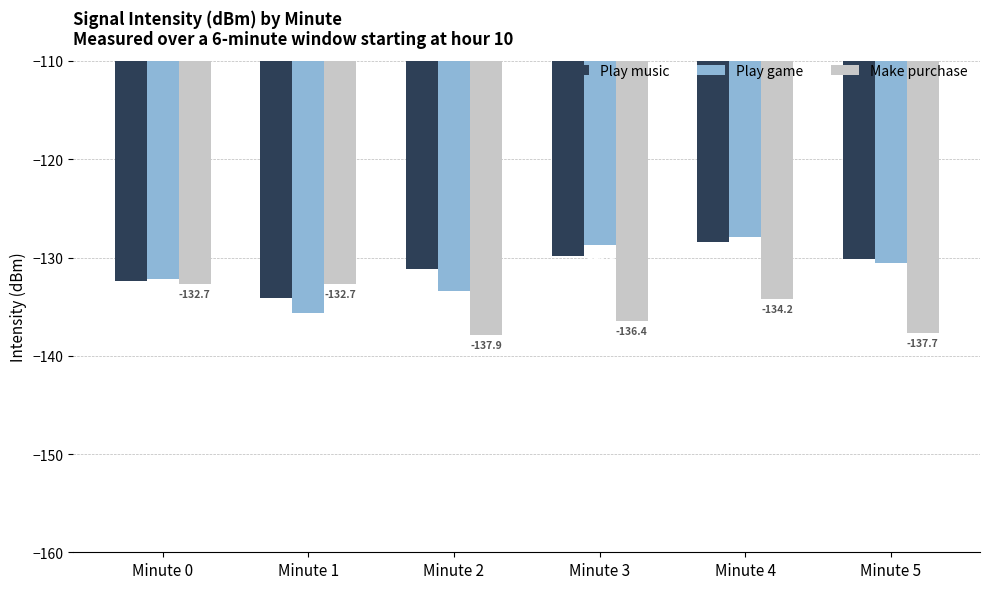

Is it true that Play game equals -35.5 at Minute 0?

False